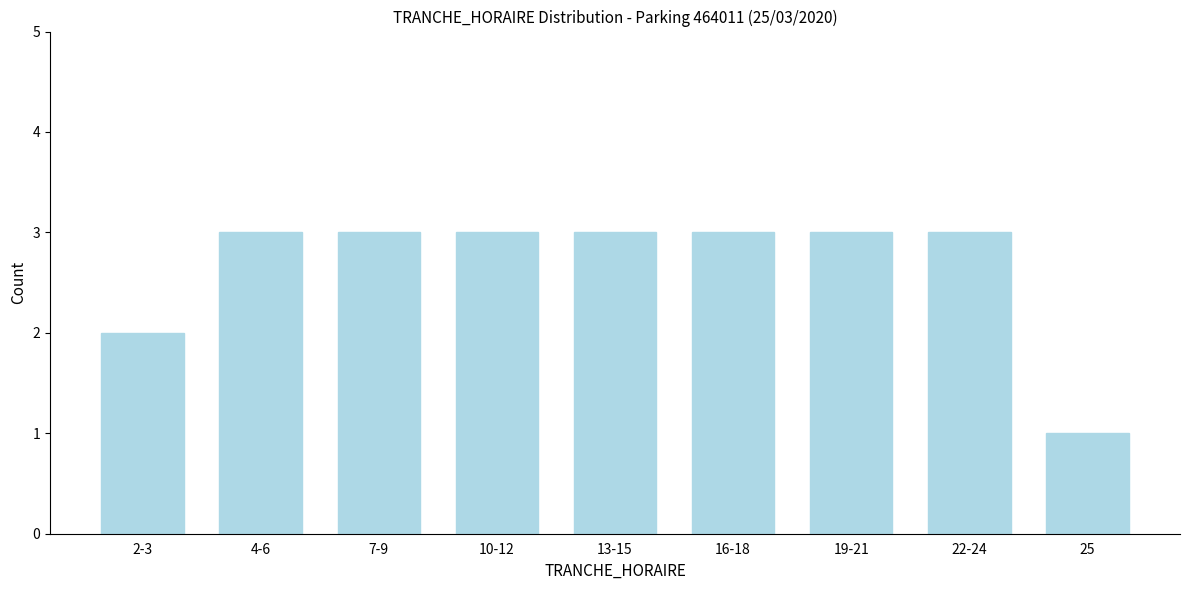

Reading right to left, list all the values displayed in this chart.

25=1	22-24=3	19-21=3	16-18=3	13-15=3	10-12=3	7-9=3	4-6=3	2-3=2